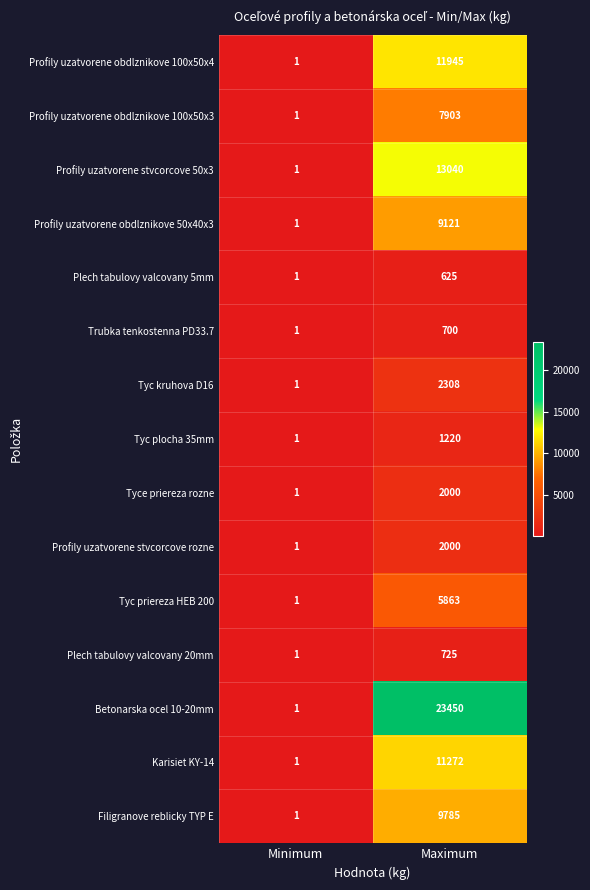

Which series has the largest total across all categories?

Betonarska ocel 10-20mm